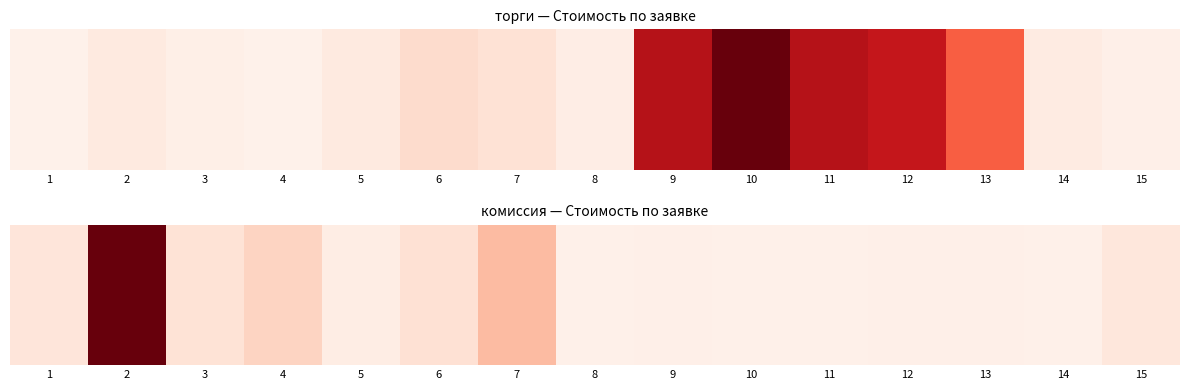

What is the average value?

401060